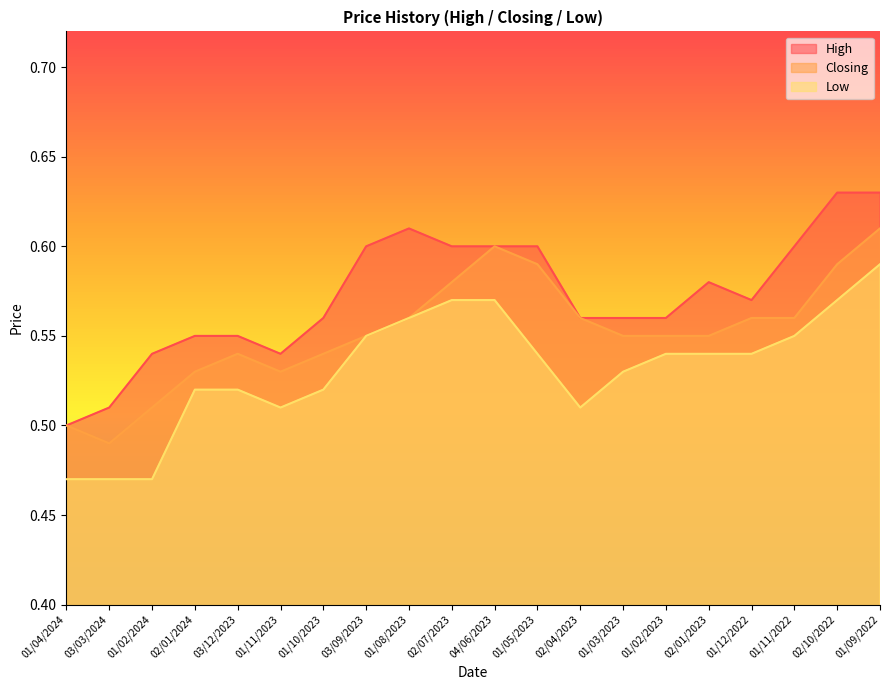

True or false: Low has more than 2 points higher than both neighbors.

False